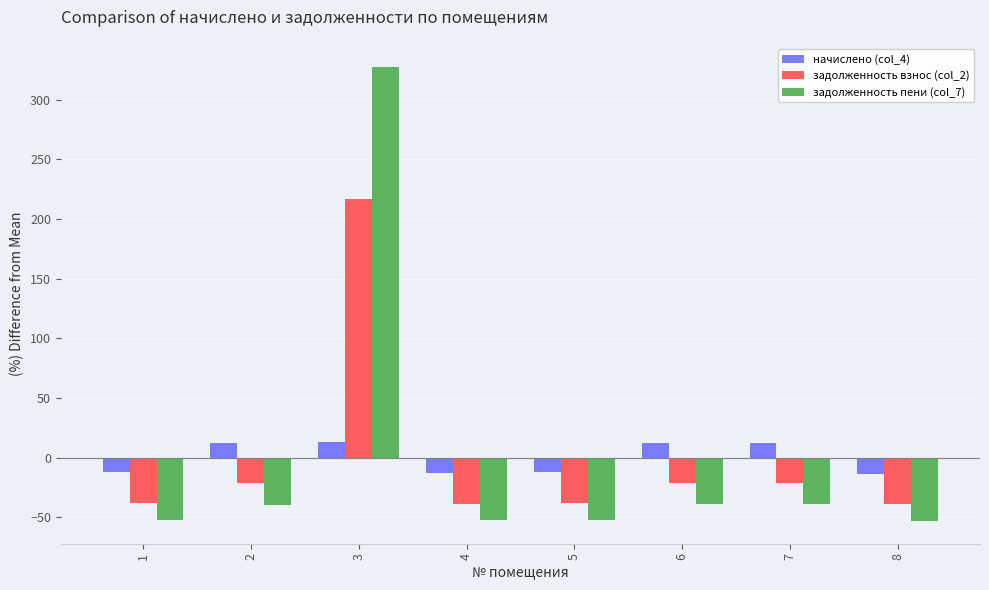

Is it true that начислено (col_4) equals -12.4 at 5?

True